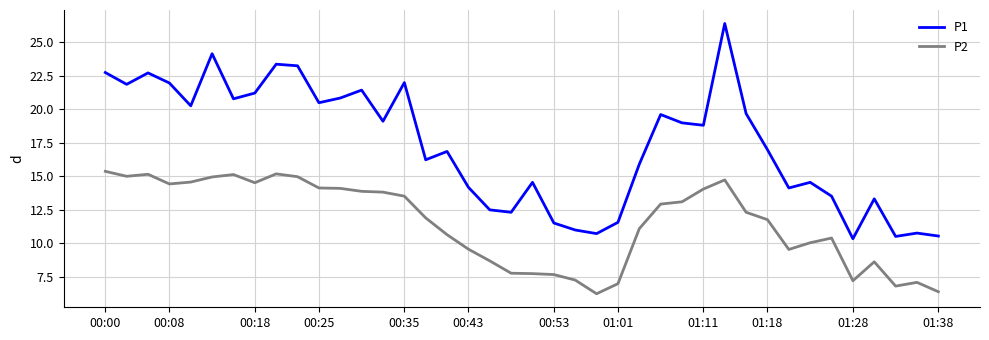

True or false: P1 and P2 intersect in this chart.

False